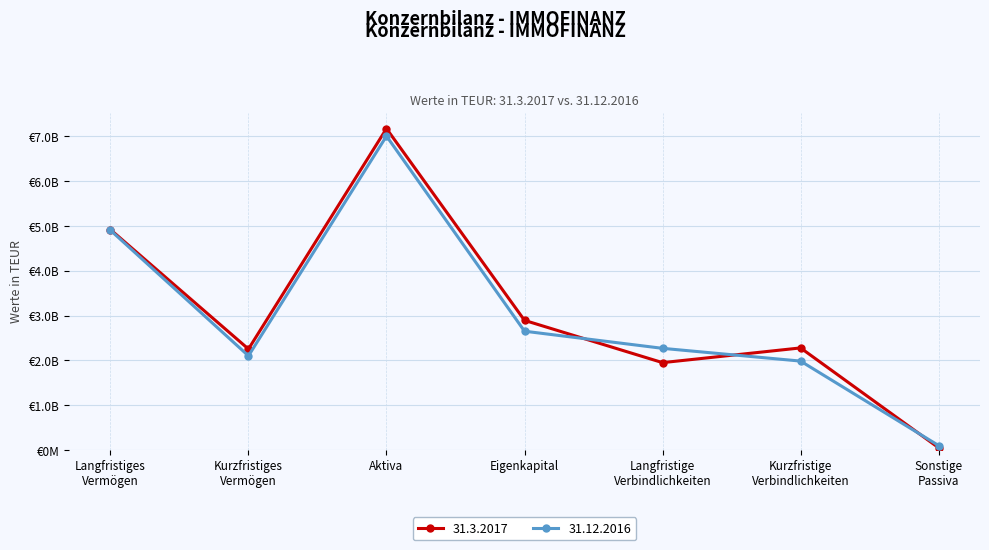

Rank the series by their average value, from highest to lowest.

31.3.2017, 31.12.2016